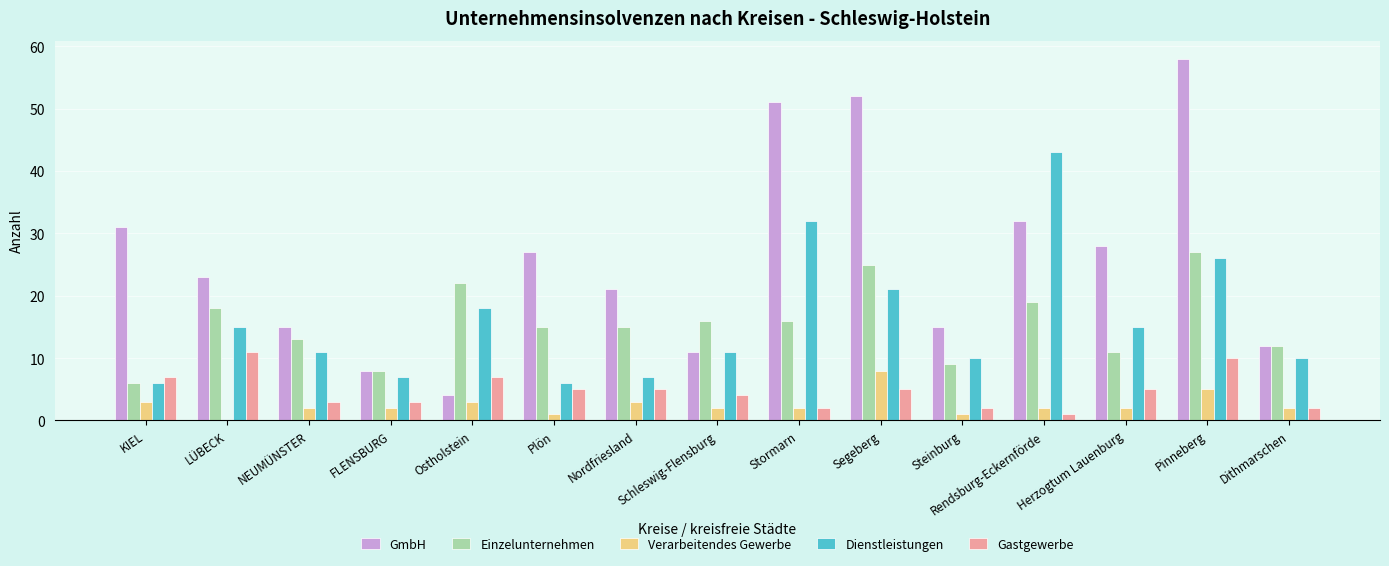

What is the difference between the Gastgewerbe values at Dithmarschen and LÜBECK?

9